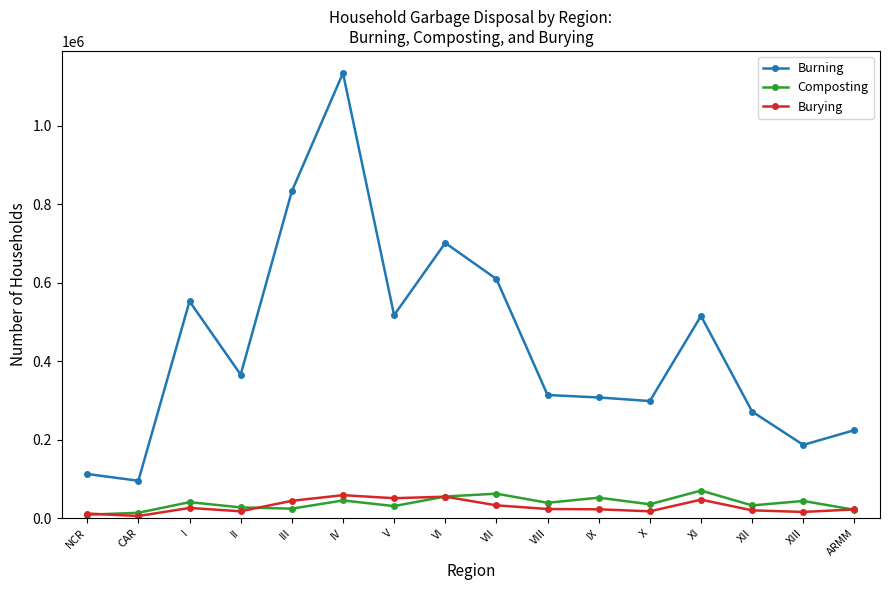

In Composting, how many points are lower than both neighbors (excluding endpoints)?

5